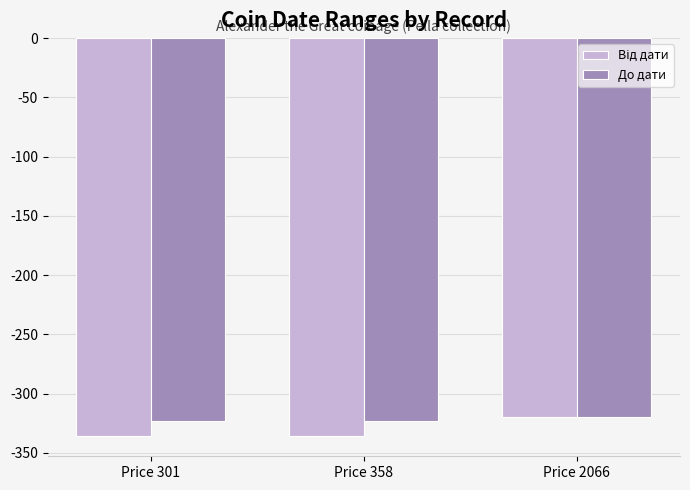

At which category is the sum across all series the highest?

Price 2066